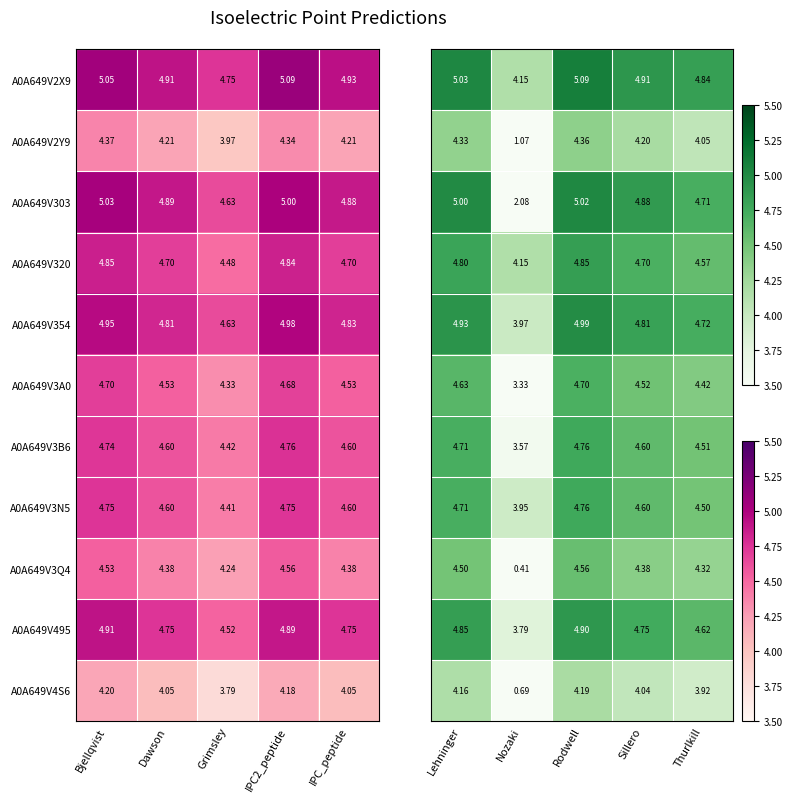

At which label does A0A649V4S6 first exceed 4?

Bjellqvist